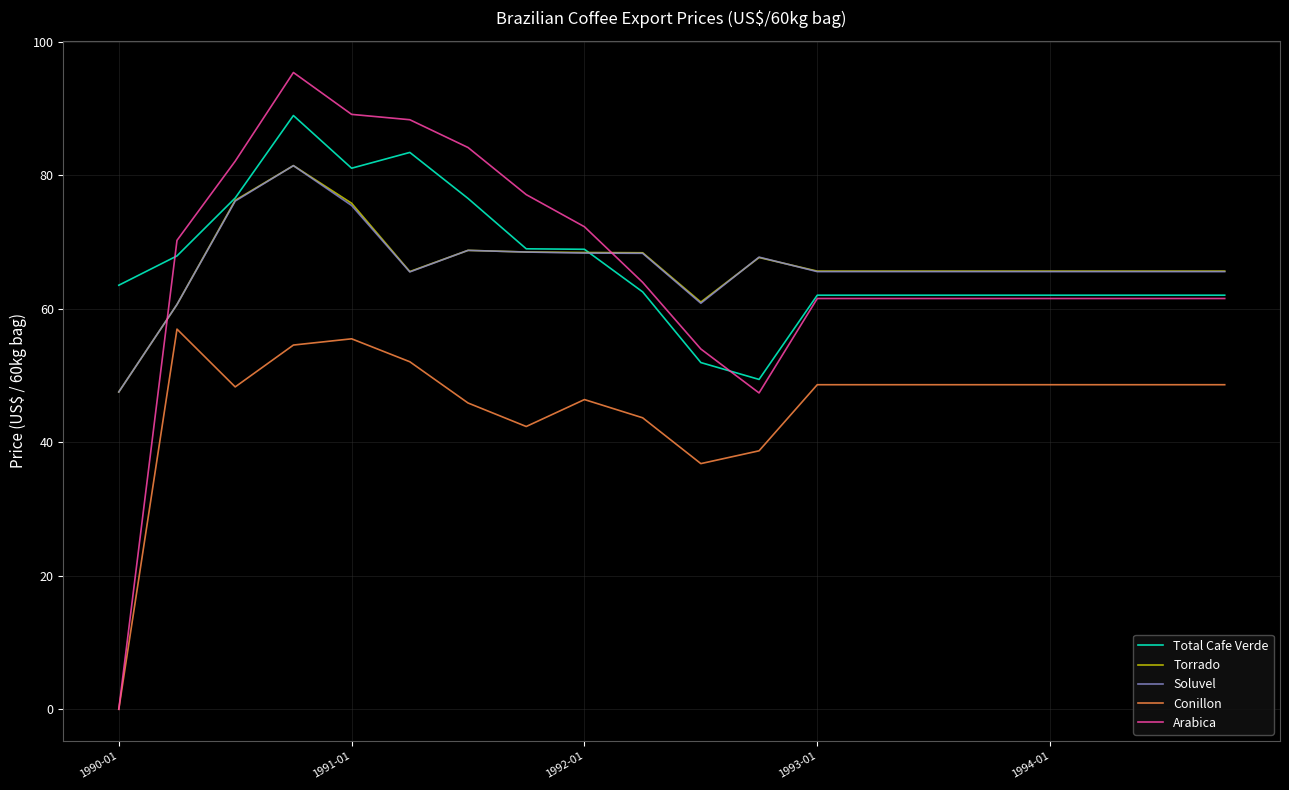

After their last crossing, which series has the higher values: Torrado or Total Cafe Verde?

Torrado